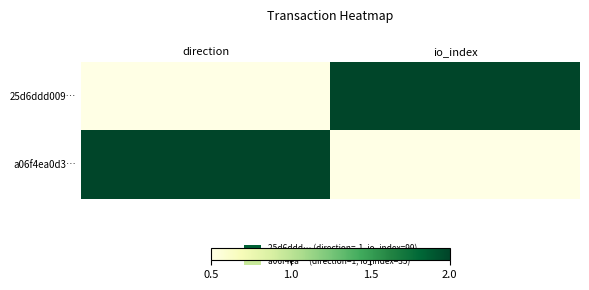

Which series has the widest spread of values?

25d6ddd009…